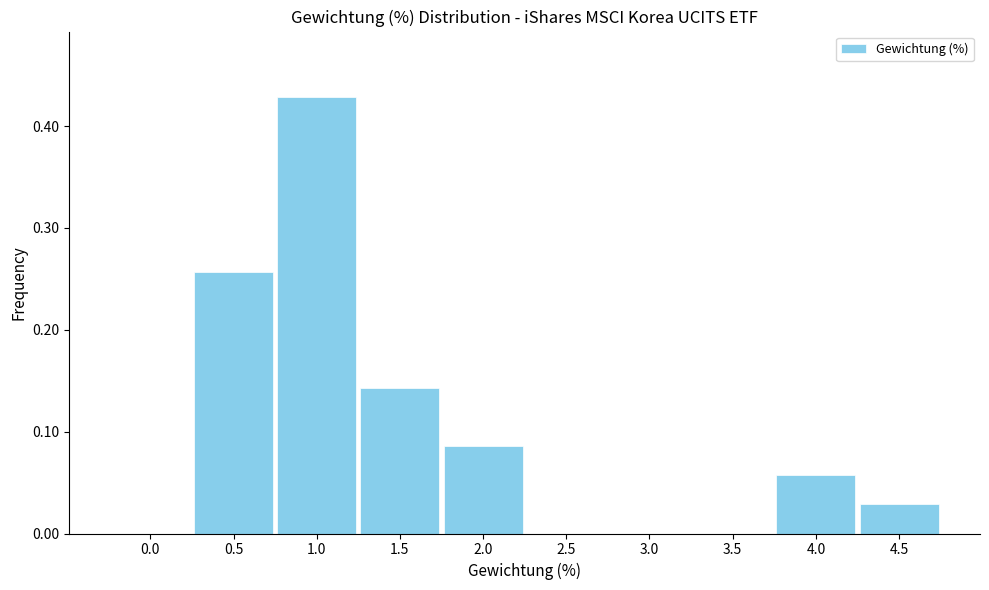

Between 2.0 and 2.5, which is larger?

2.0